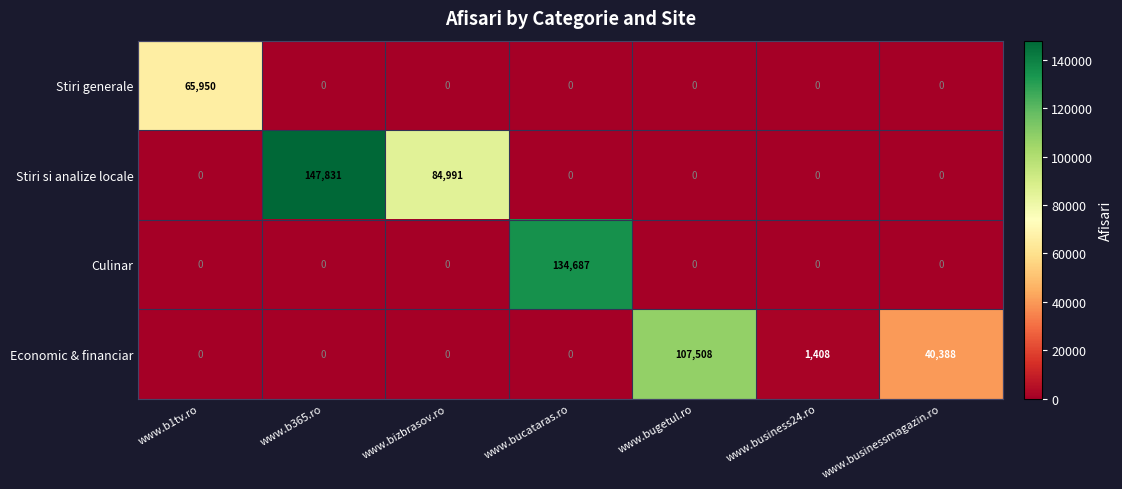

The value of Stiri si analize locale at www.bizbrasov.ro is 112008. True or false?

False